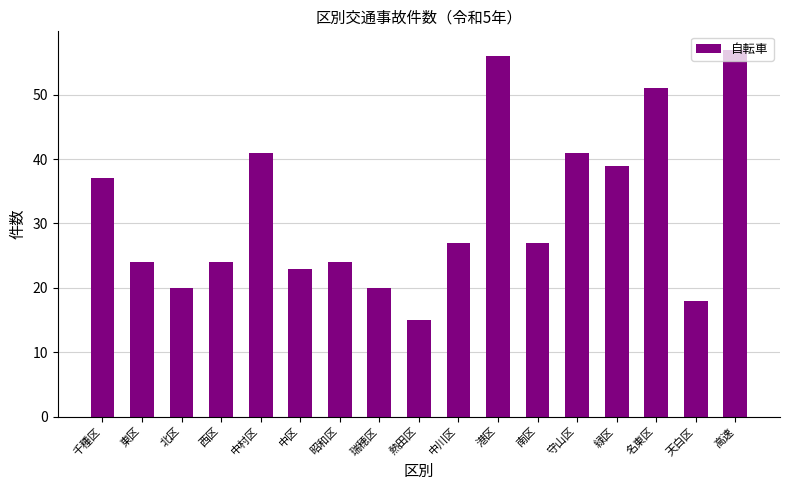

How many series are shown in this chart?

1